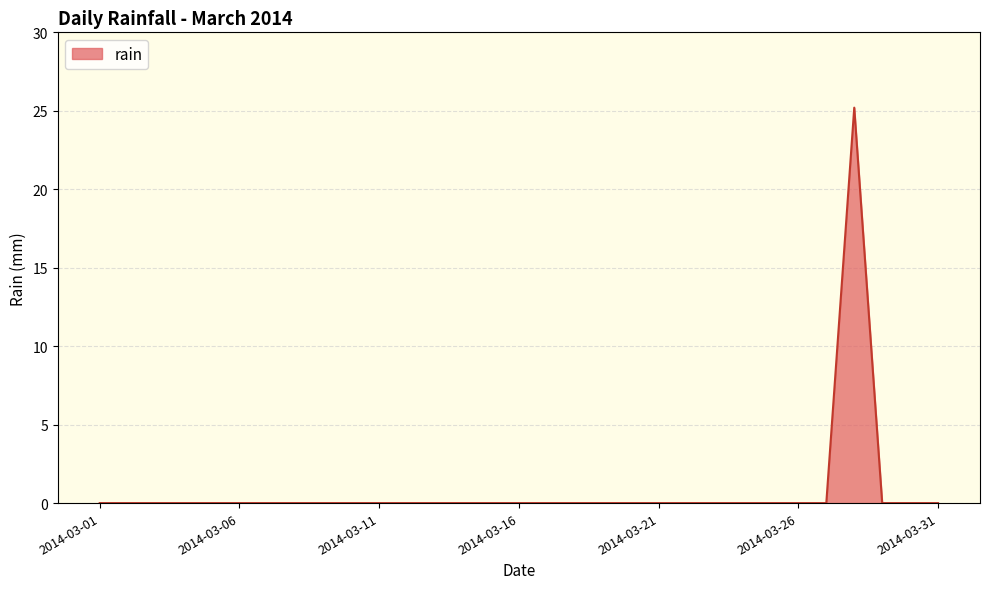

What is the greatest value displayed?

25.2